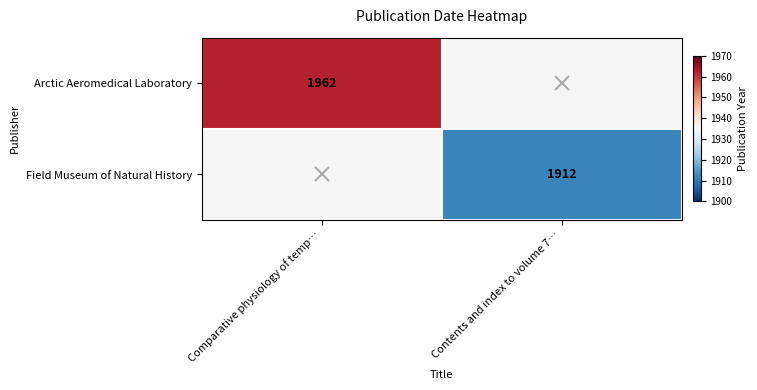

At how many categories does at least one series exceed 1925?

1